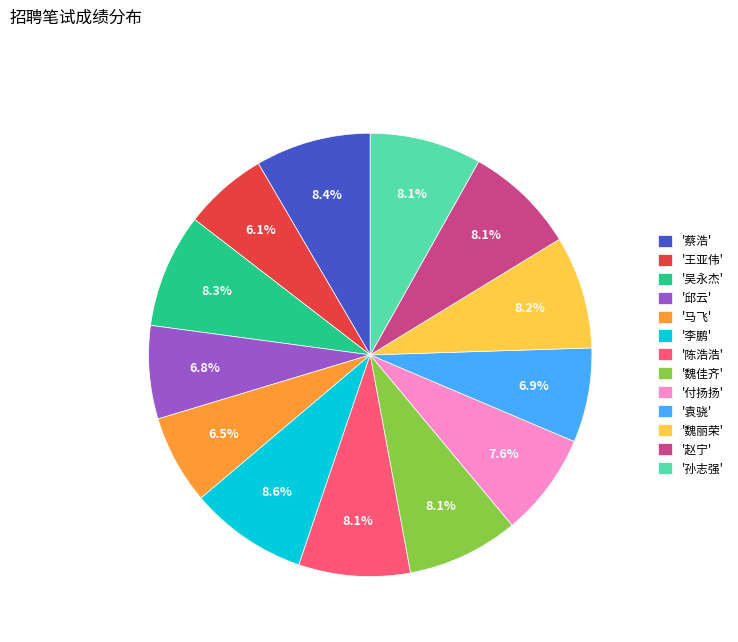

What is the ratio of the value at '魏佳齐' to the value at '吴永杰'?

1.0